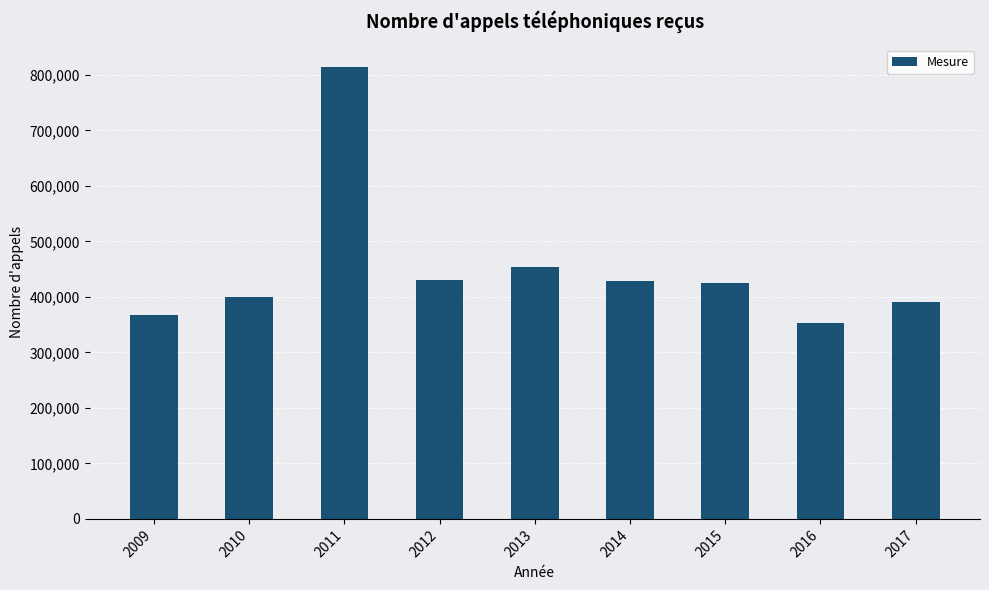

What is the value of the 1st bar from the left?

367437